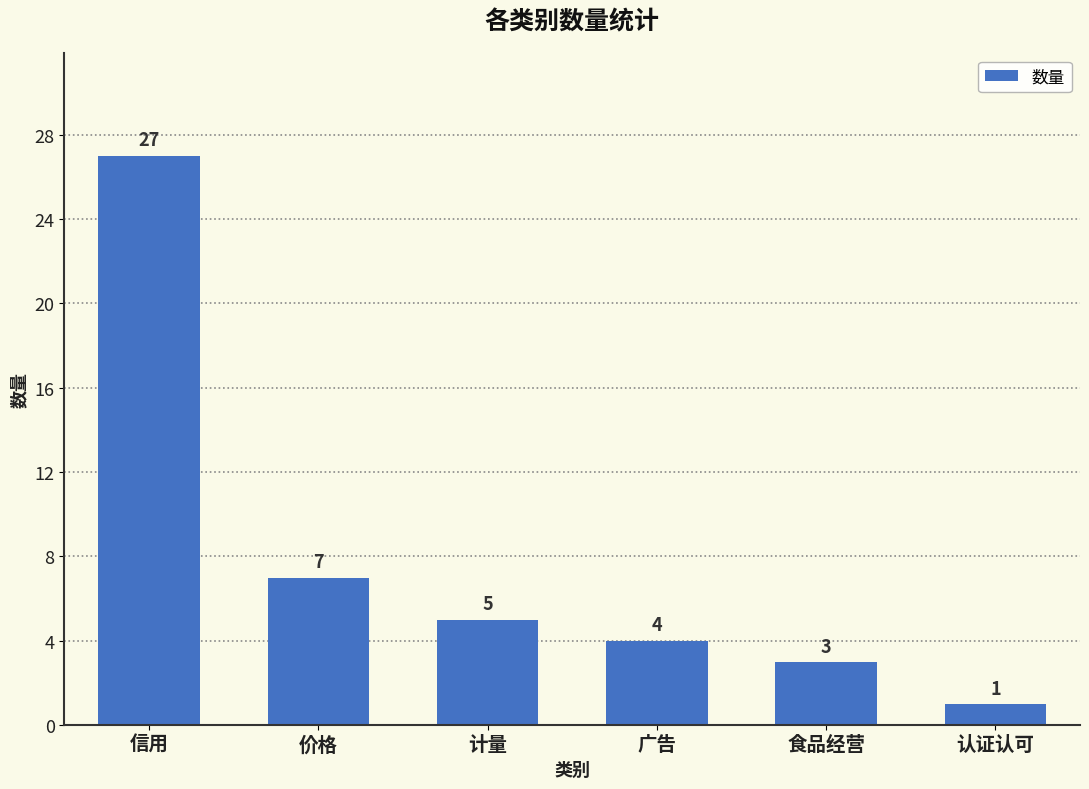

How many bars are there in total?

6